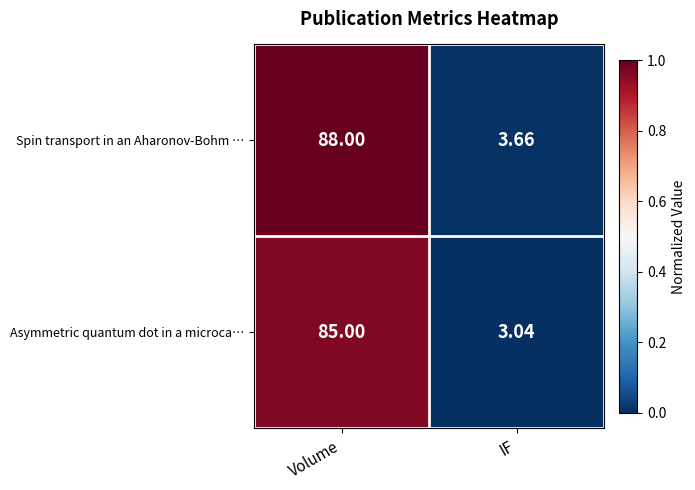

Is the value of Spin transport in an Aharonov-Bohm … at IF greater than the value of Asymmetric quantum dot in a microca… at Volume?

No